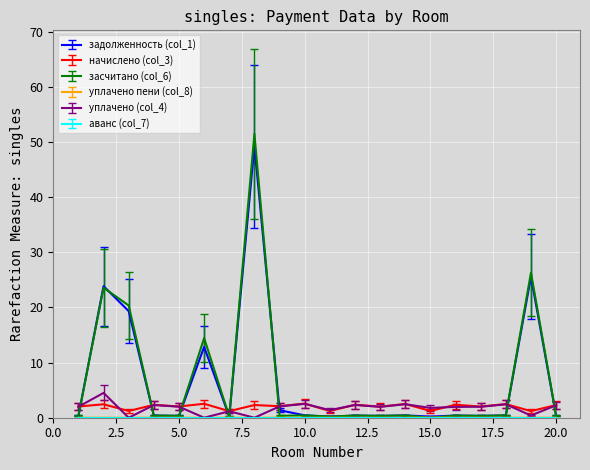

Which series ends up on top after the final intersection of уплачено (col_4) and засчитано (col_6)?

уплачено (col_4)